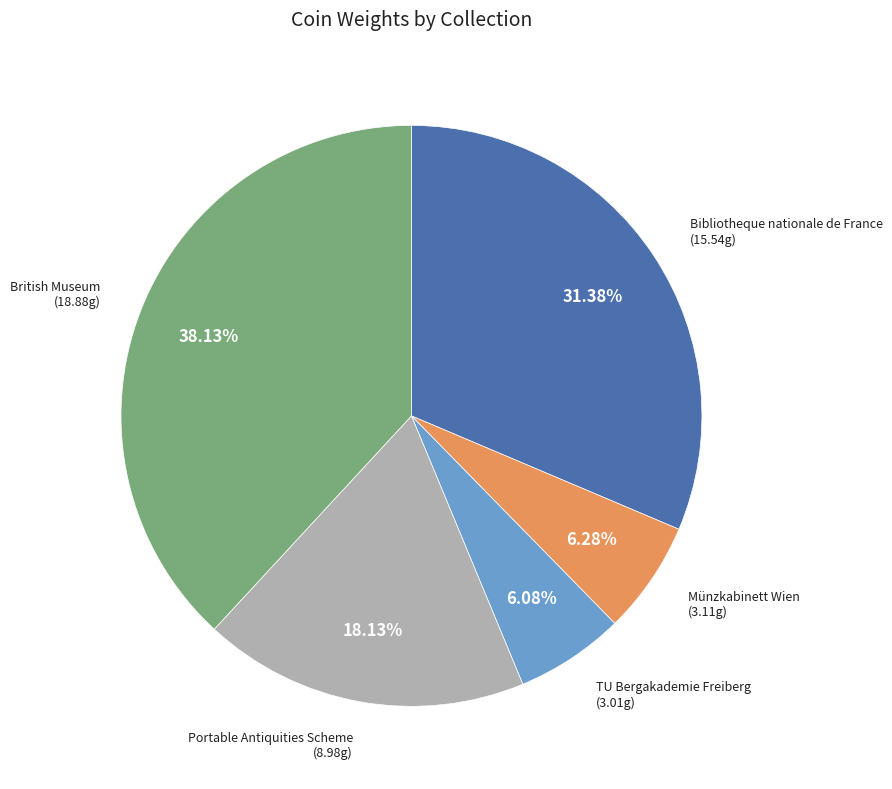

Does any single category account for the majority?

No